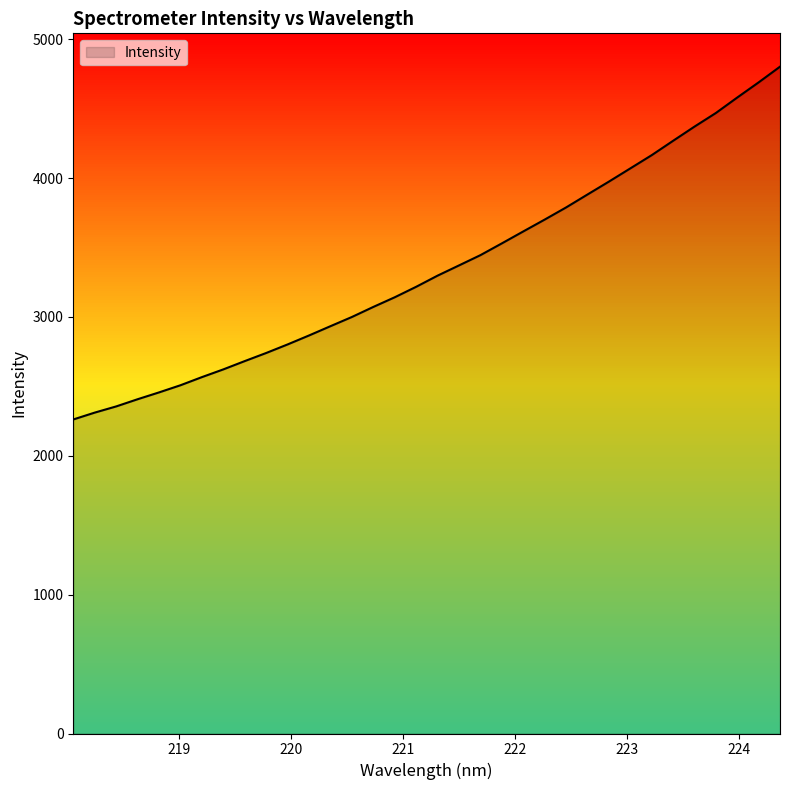

What is the difference between the maximum and minimum values?

2540.6